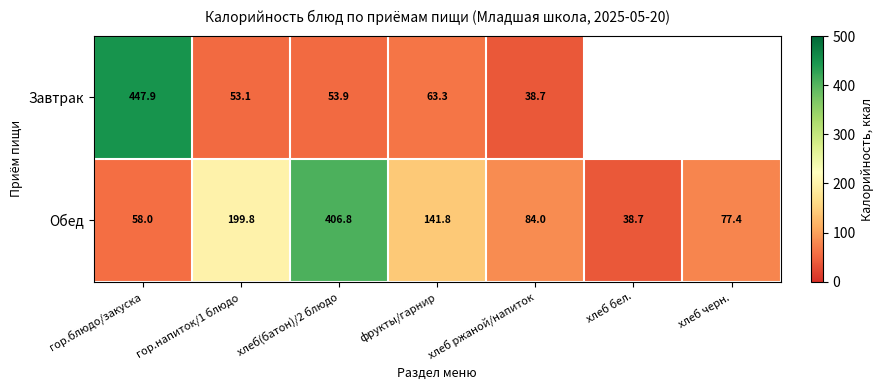

What is the spread (max minus min) of values at хлеб ржаной/напиток?

45.3